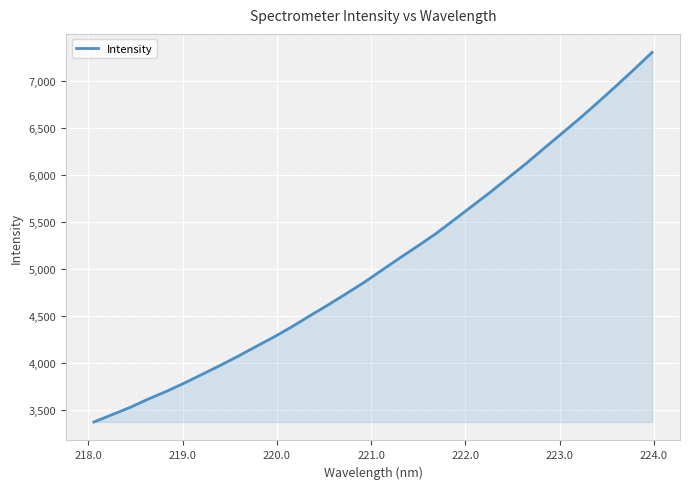

What is the smallest value displayed?

3367.3